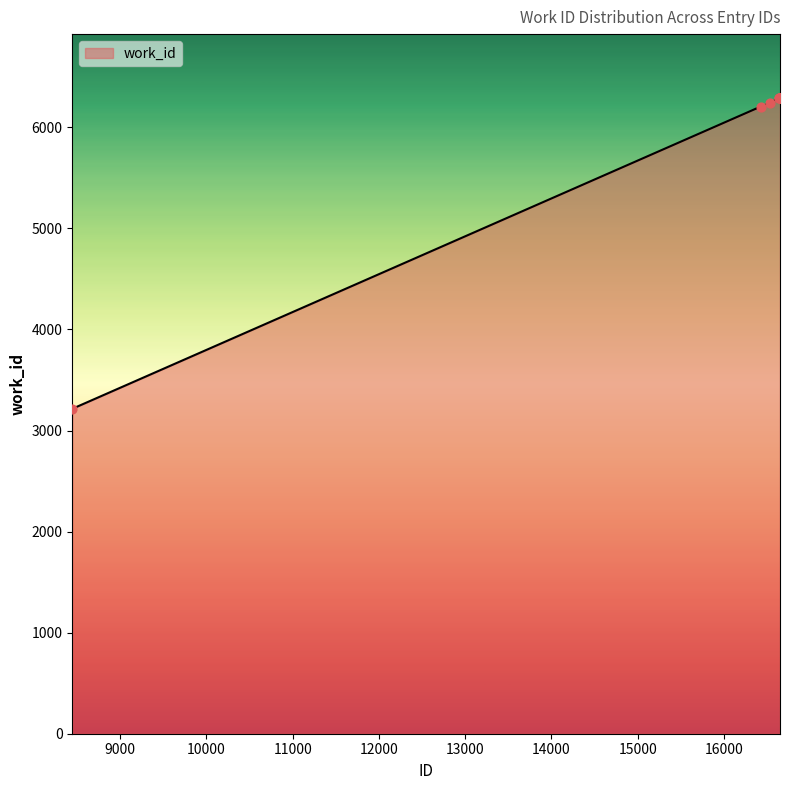

What is the greatest value displayed?

6293